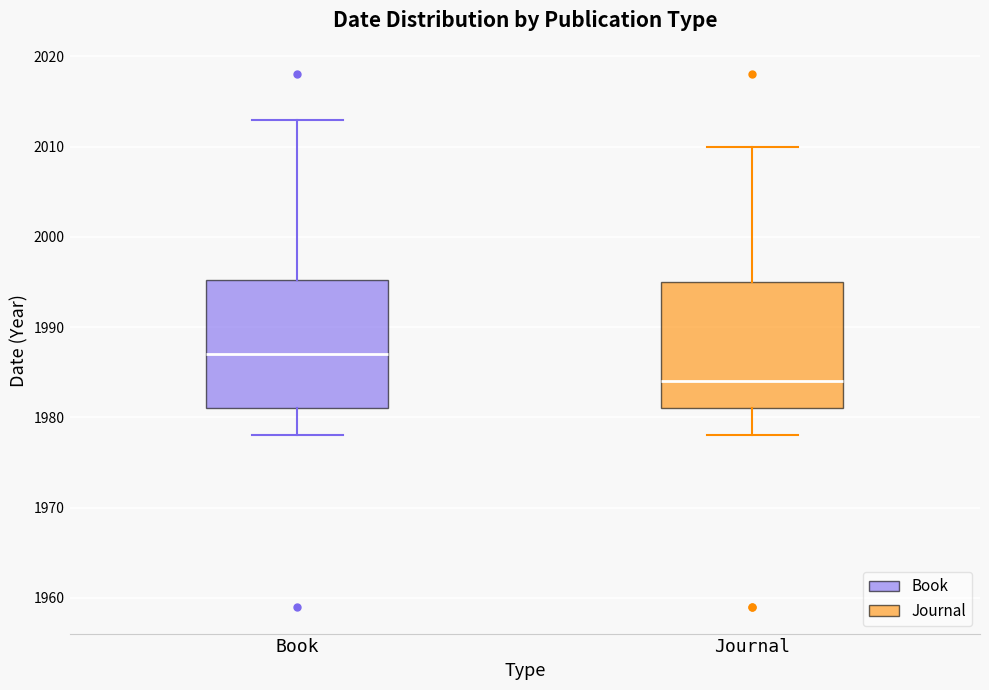

Where does the upper whisker of the box for Book end on the y-axis? The values are not printed on the chart, so give them approximately, as read against the axis.

2013